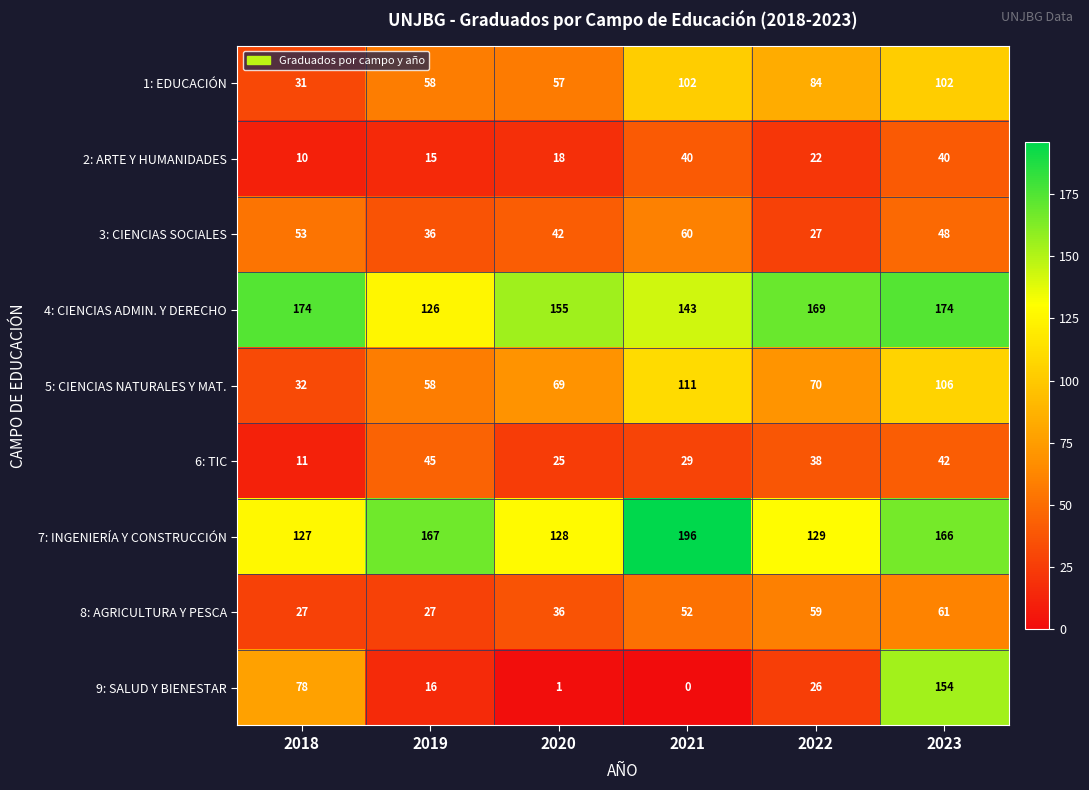

Which series has the widest spread of values?

9: SALUD Y BIENESTAR